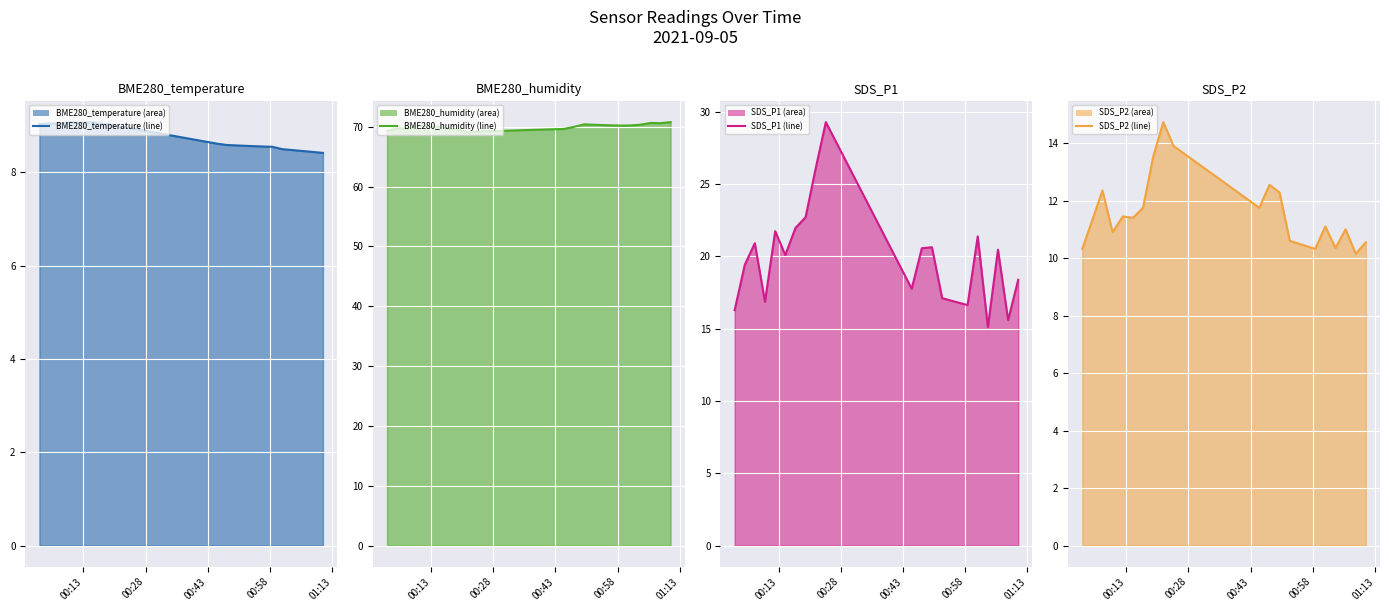

Is the value of BME280_temperature line at 12 greater than the value of SDS_P1 line at 15?

No